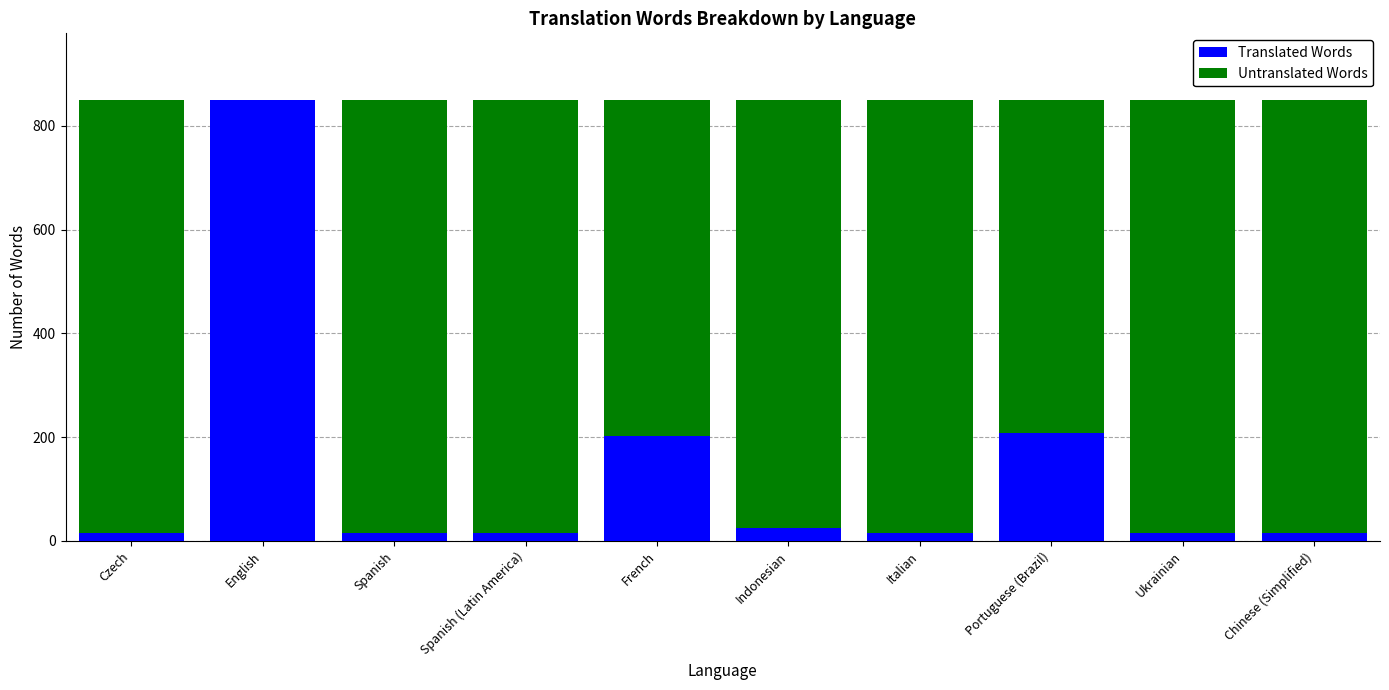

The value of Translated Words at Indonesian is 24. True or false?

True